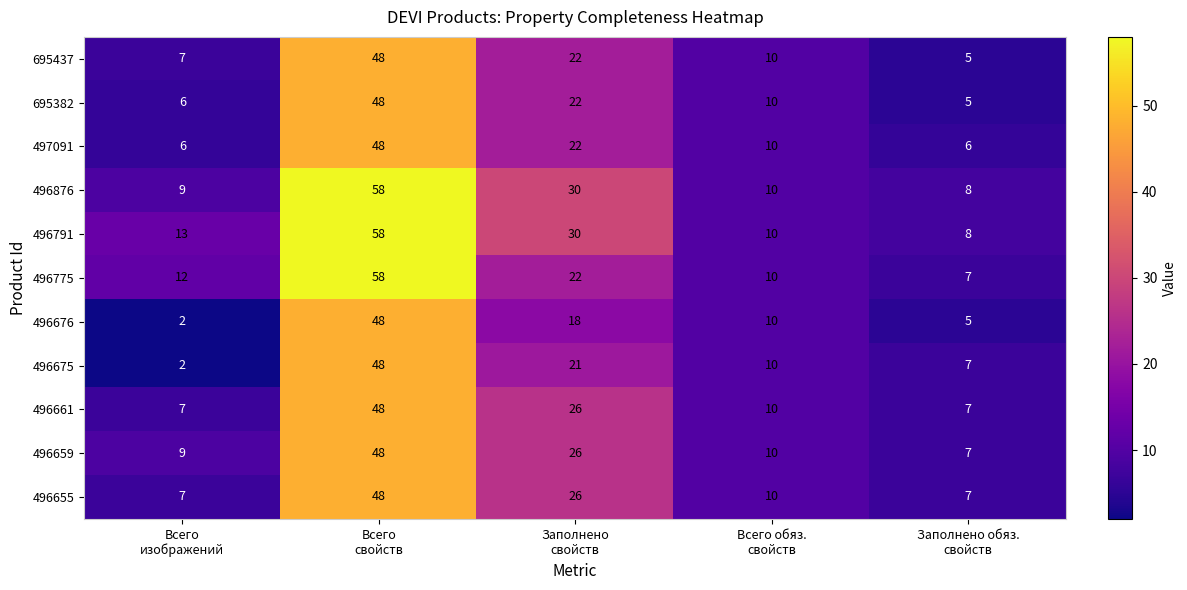

What is the maximum value shown in the chart?

58